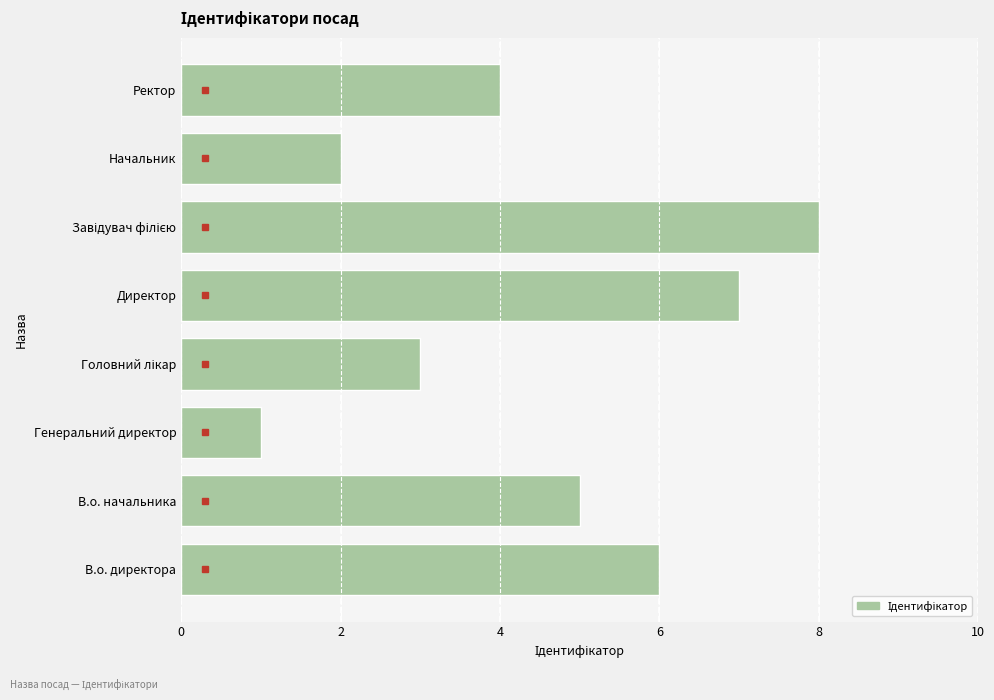

Reading top to bottom, extract all data points from this chart.

4	2	8	7	3	1	5	6